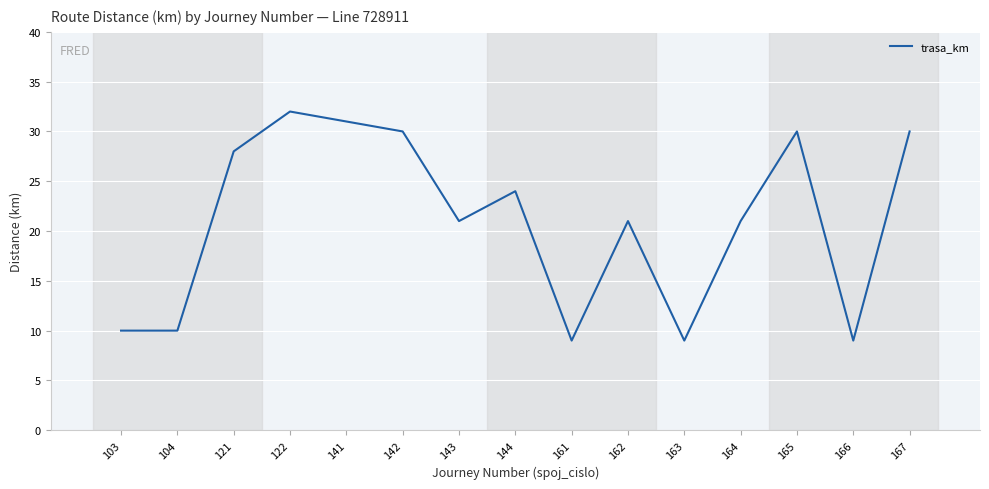

What is the difference between the maximum and minimum values?

23